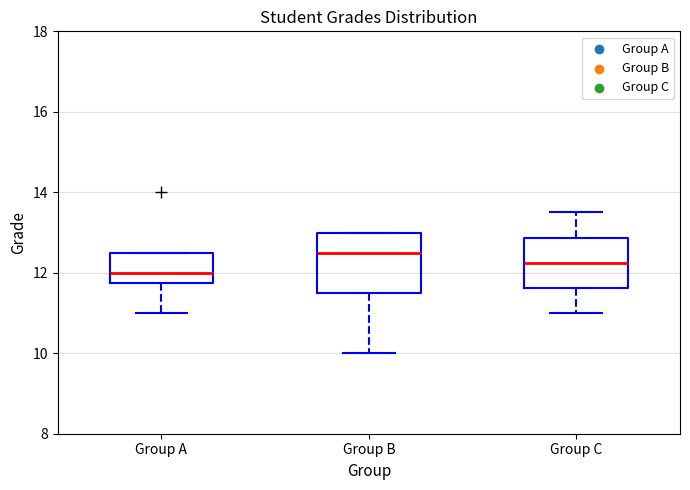

Reading left to right, transcribe this box plot: for each box, give where its median line is, the range the box spans, and where its two whiskers end, as read against the y-axis. The values are not printed on the chart, so give them approximately, as read against the axis.

Group A: median 12.0, box 11.8 to 12.6, whiskers 11.0 to 12.6
Group B: median 12.6, box 11.6 to 13.0, whiskers 10.0 to 13.0
Group C: median 12.2, box 11.6 to 12.8, whiskers 11.0 to 13.6